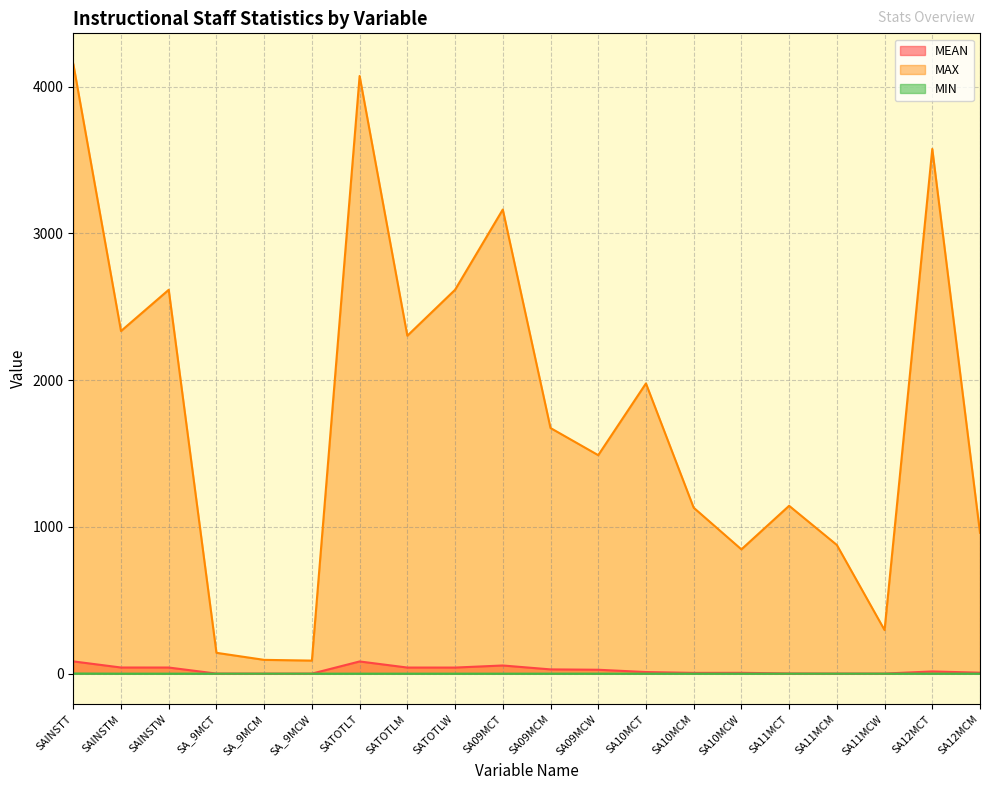

What is the spread (max minus min) of values at SA_9MCT?

142.0